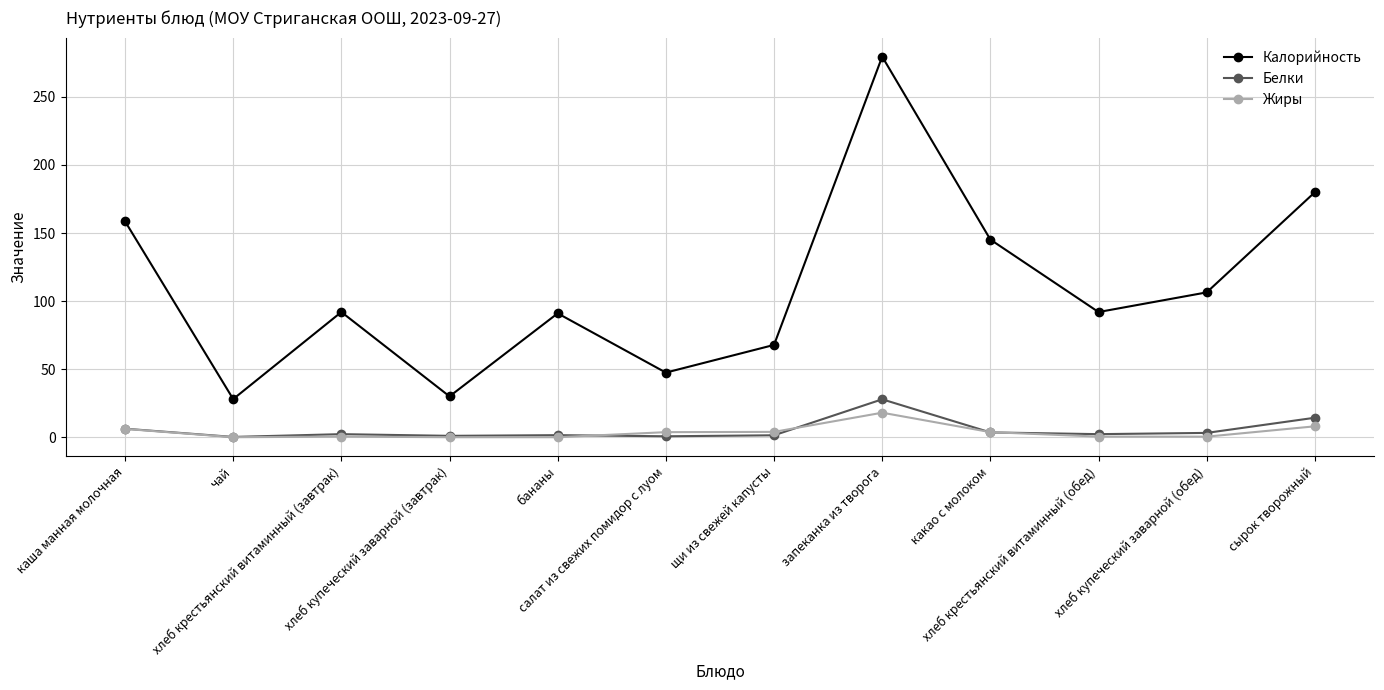

Does the chart have visible grid lines?

Yes